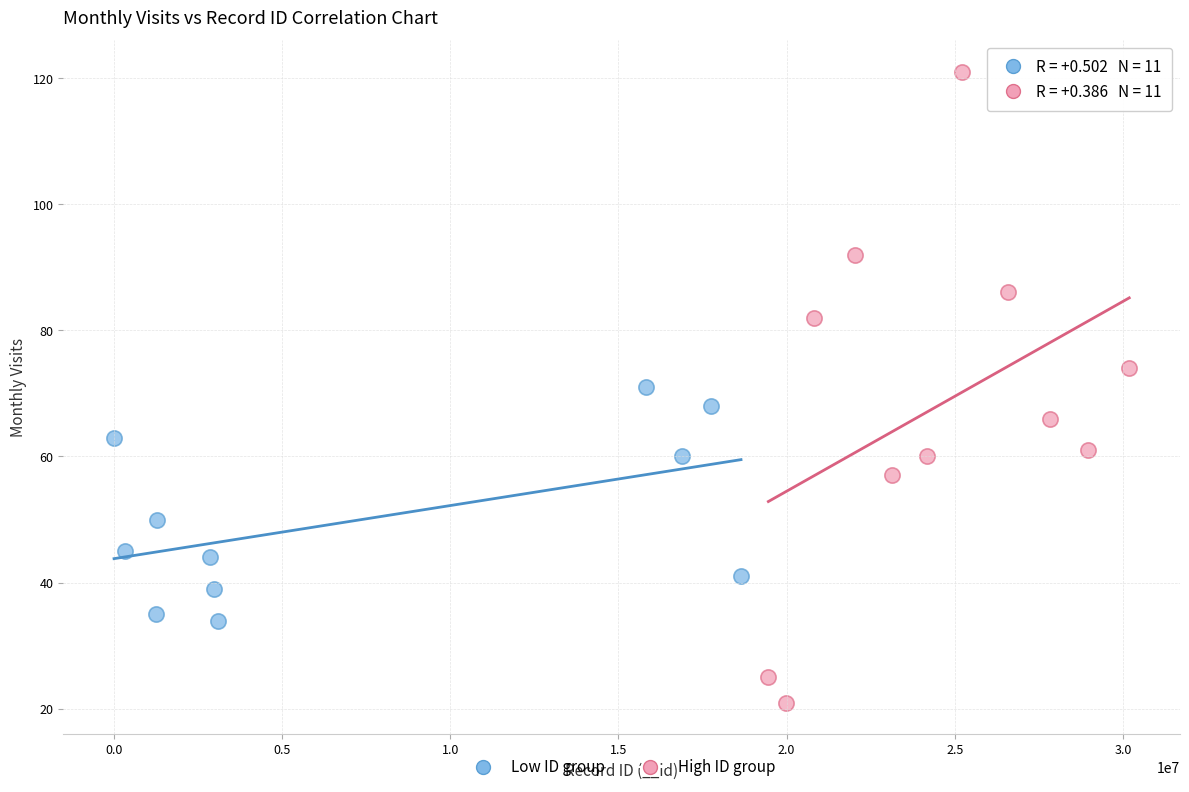

Which series has the largest Y range (max minus min)?

High ID group